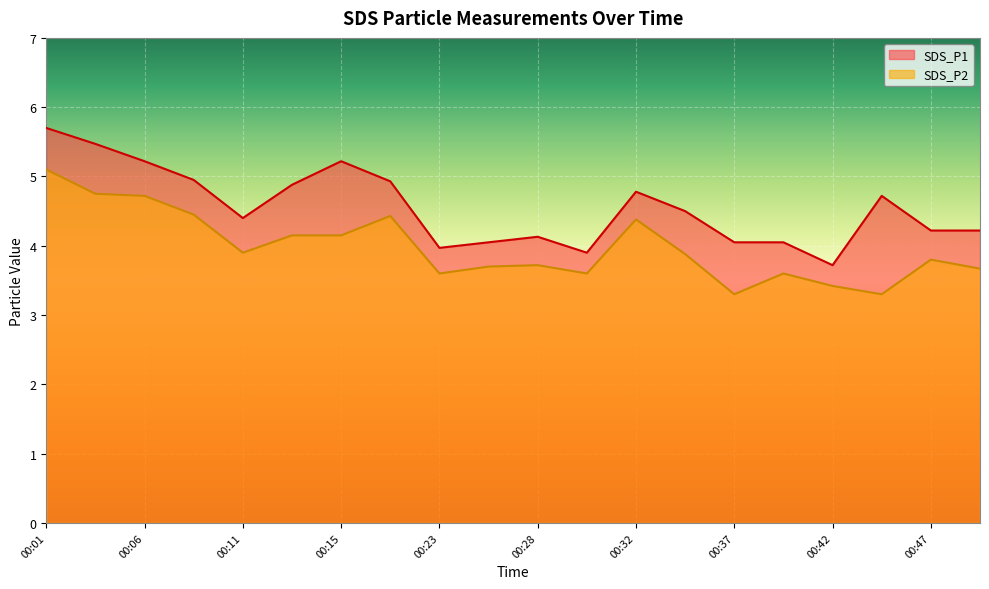

What is the difference between the SDS_P2 values at 00:35 and 00:28?

0.2